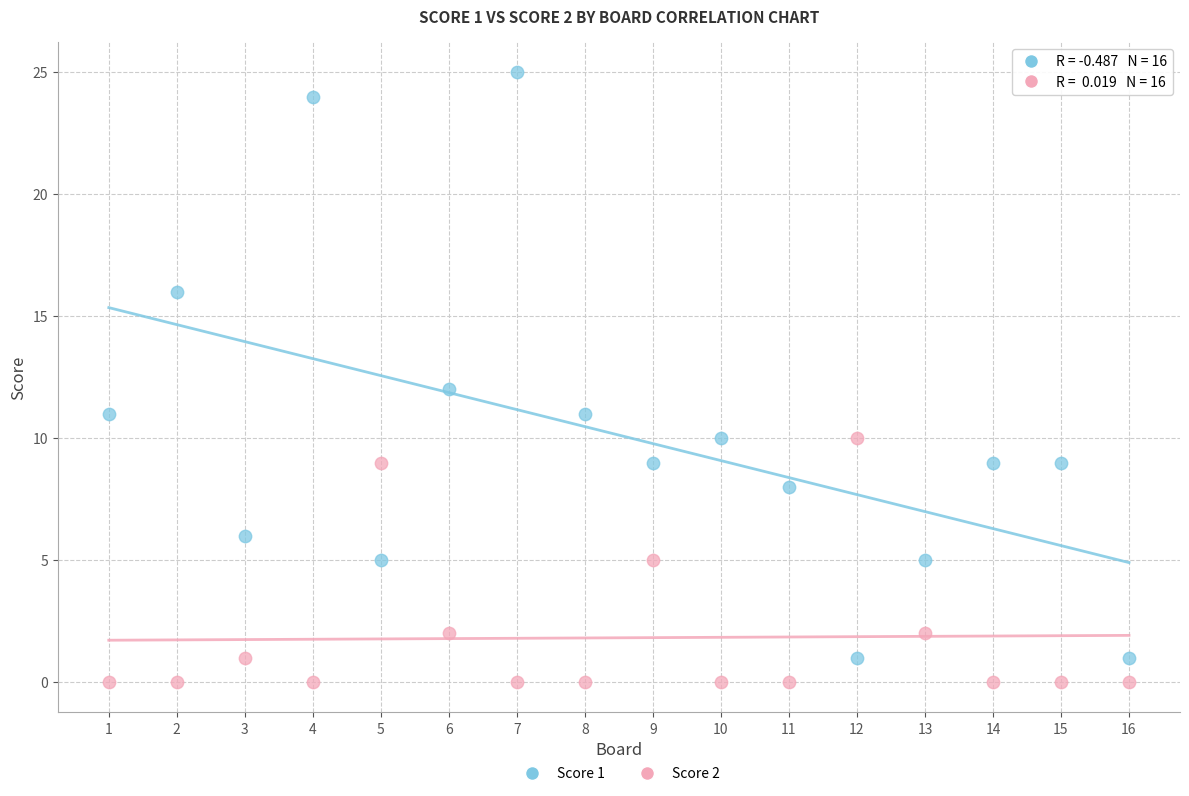

What are all the series names shown in the legend?

Score 1, Score 2